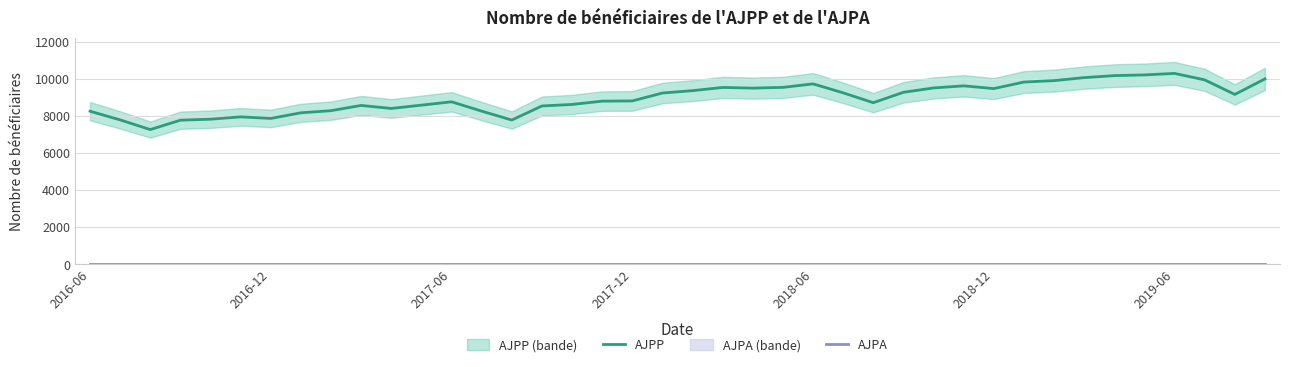

The value of AJPP at 2016-12 is 12314. True or false?

False